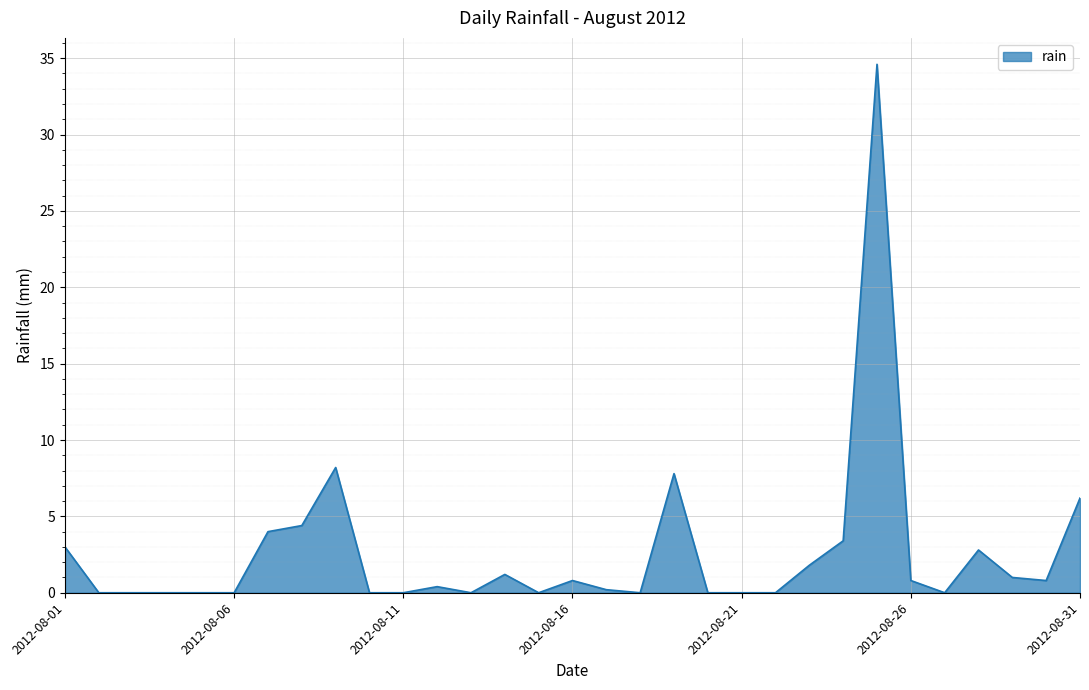

What is the greatest value displayed?

34.6